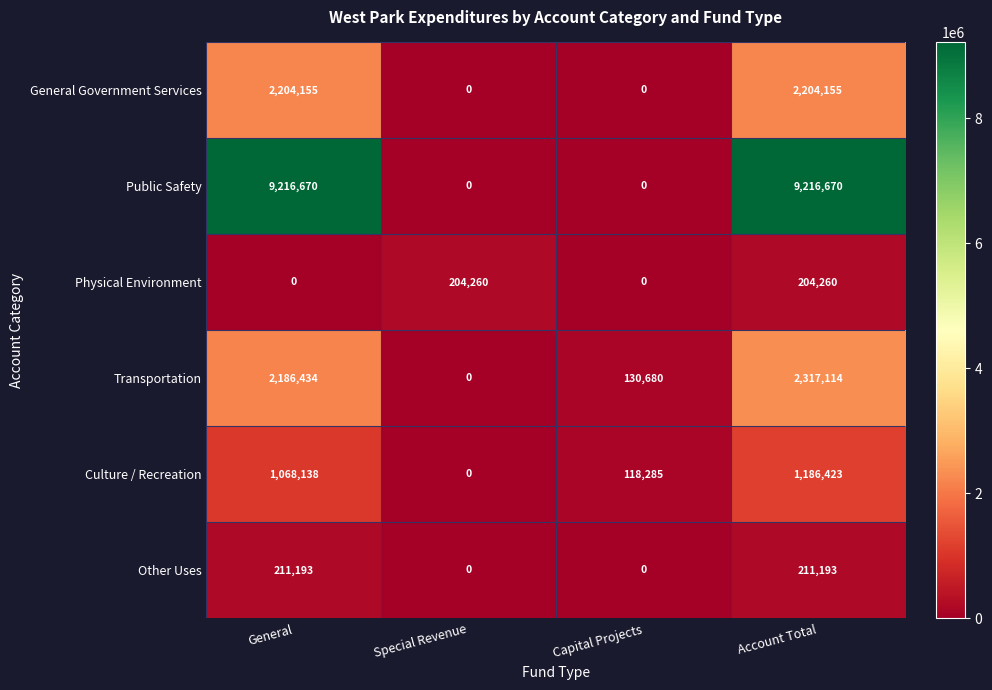

What is the total value across all series at Special Revenue?

204260